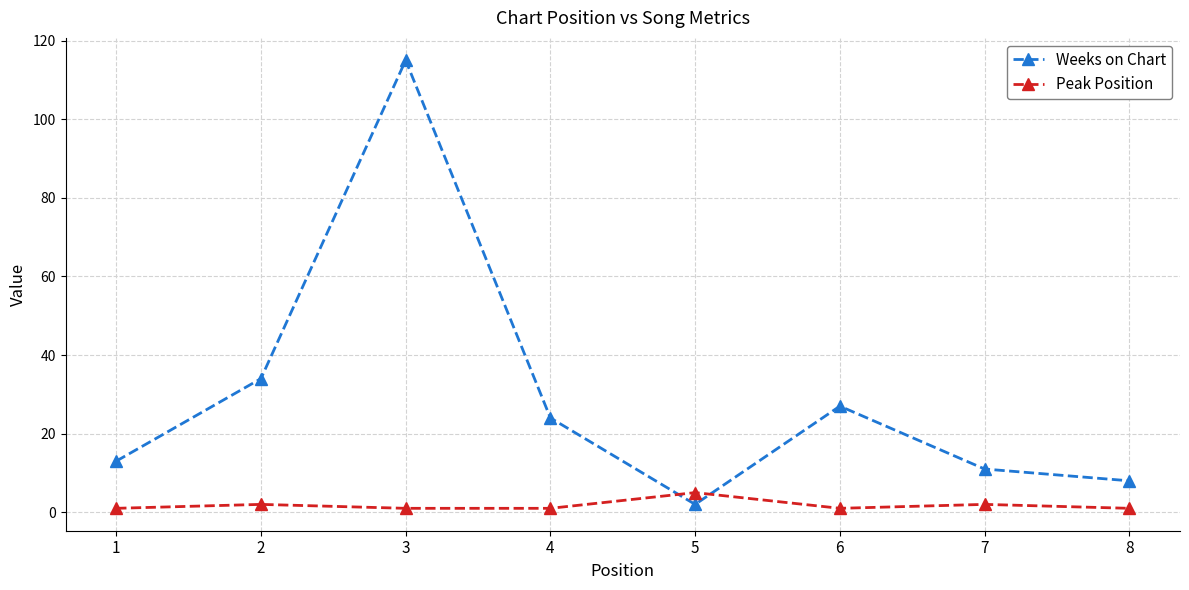

Count the number of categories in the chart.

8